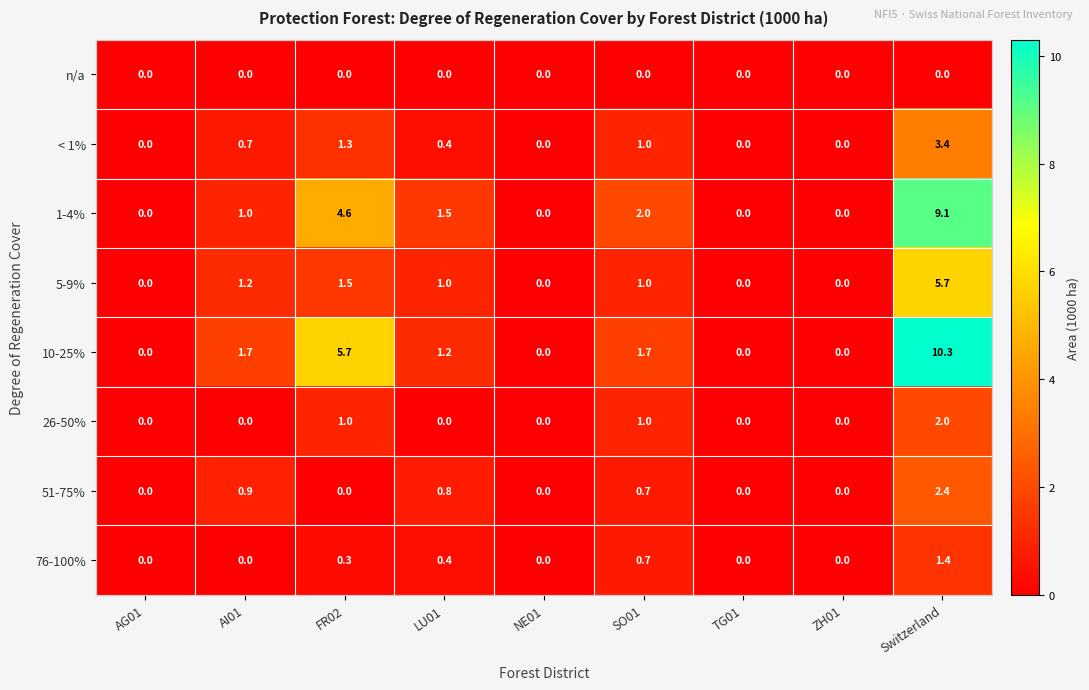

What is the spread (max minus min) of values at FR02?

5.7